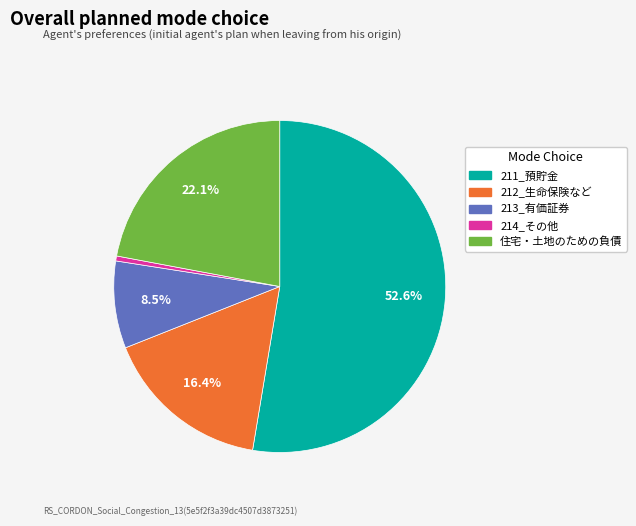

To the nearest percent, what is the average slice percentage?

20%